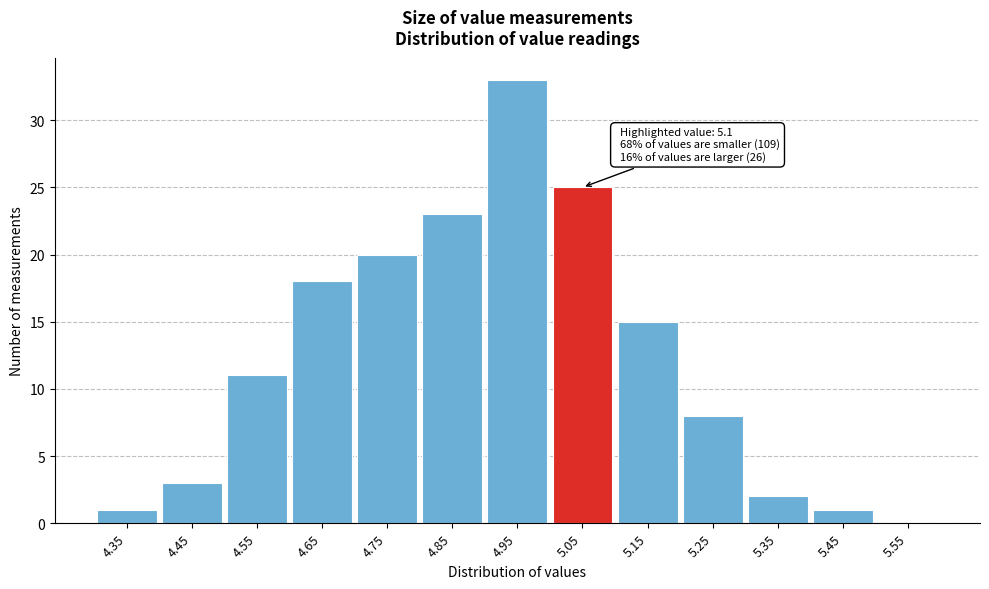

Reading right to left, extract all data points from this chart.

5.55=0	5.45=1	5.35=2	5.25=8	5.15=15	5.05=25	4.95=33	4.85=23	4.75=20	4.65=18	4.55=11	4.45=3	4.35=1